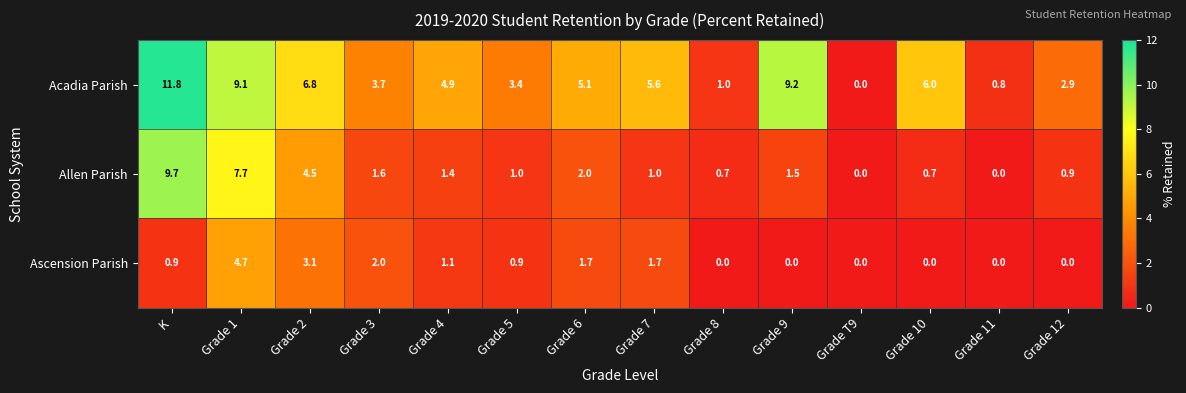

At which label is Allen Parish closest to 4?

Grade 2